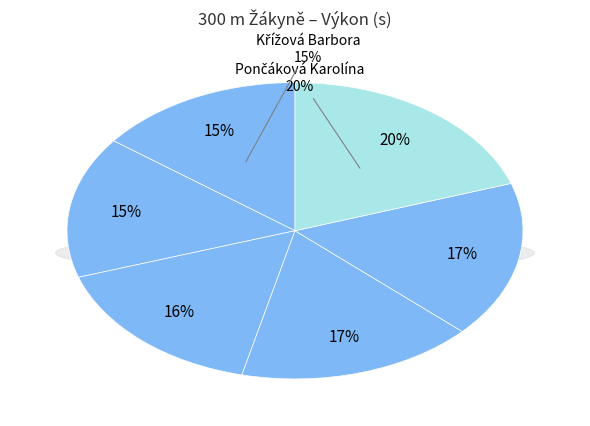

What percentage do Pončáková Karolína and Šplechtnová Laura together represent?

35.3%